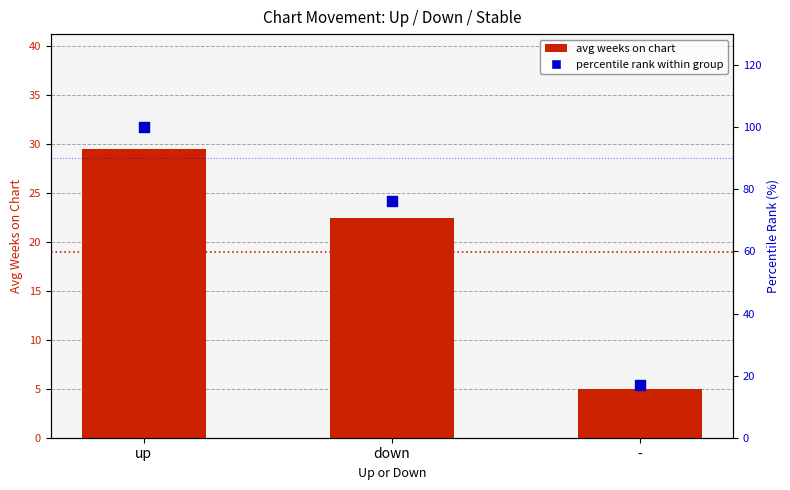

Which series contains the lowest Y value?

avg weeks on chart